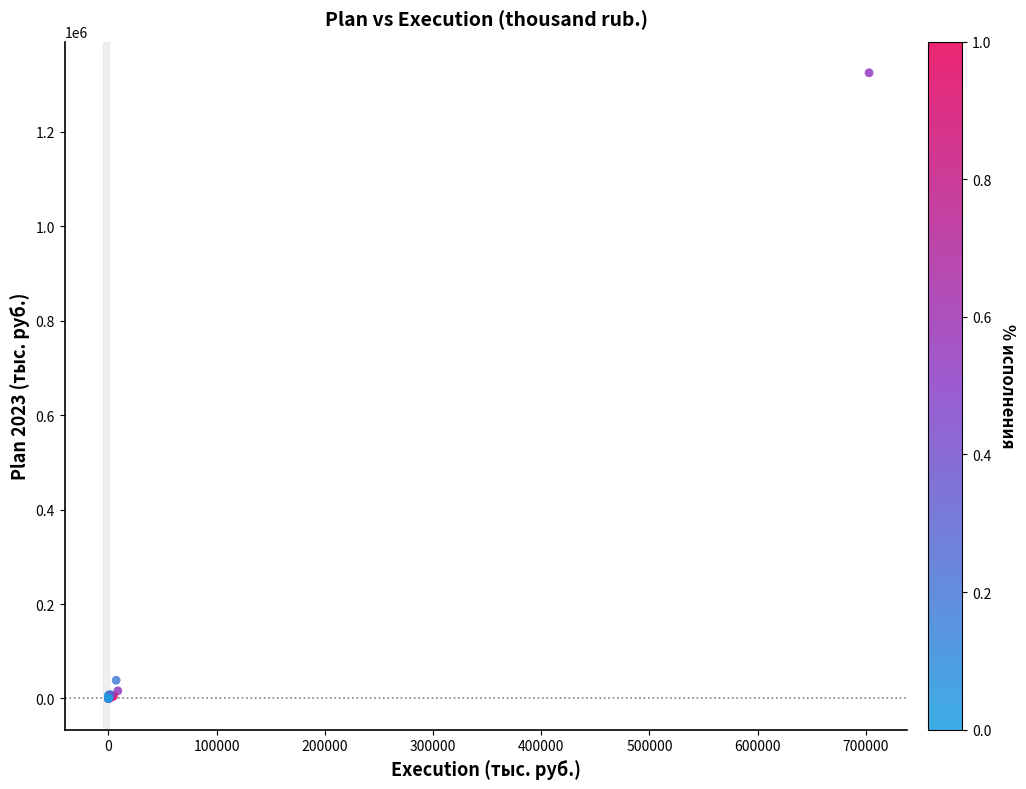

What Y value in the scatter plot is closest to 662349?

38536.5